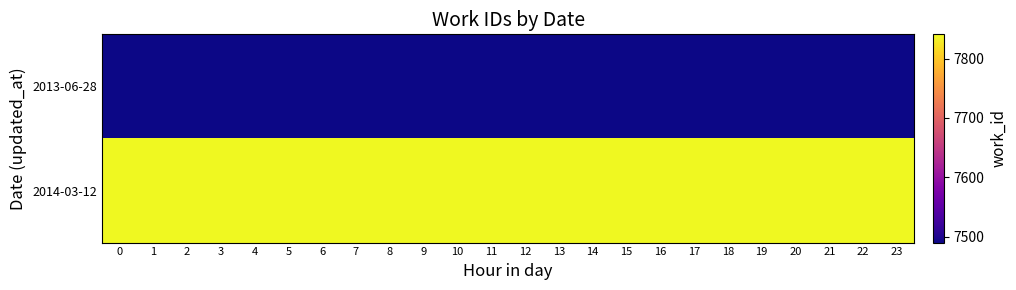

List the series in order of their peak value, lowest first.

2013-06-28, 2014-03-12